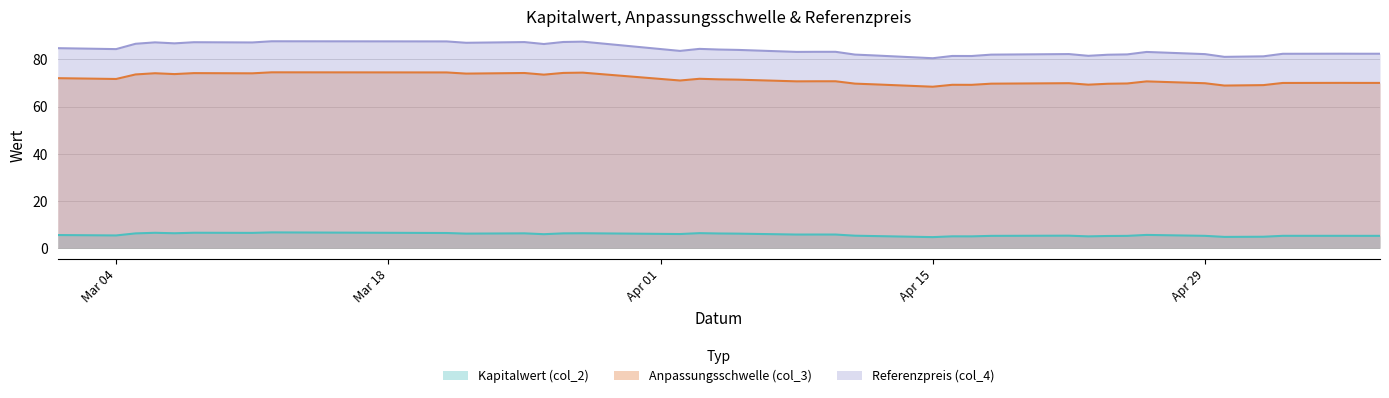

Which series has the largest range (max minus min)?

Referenzpreis (col_4)